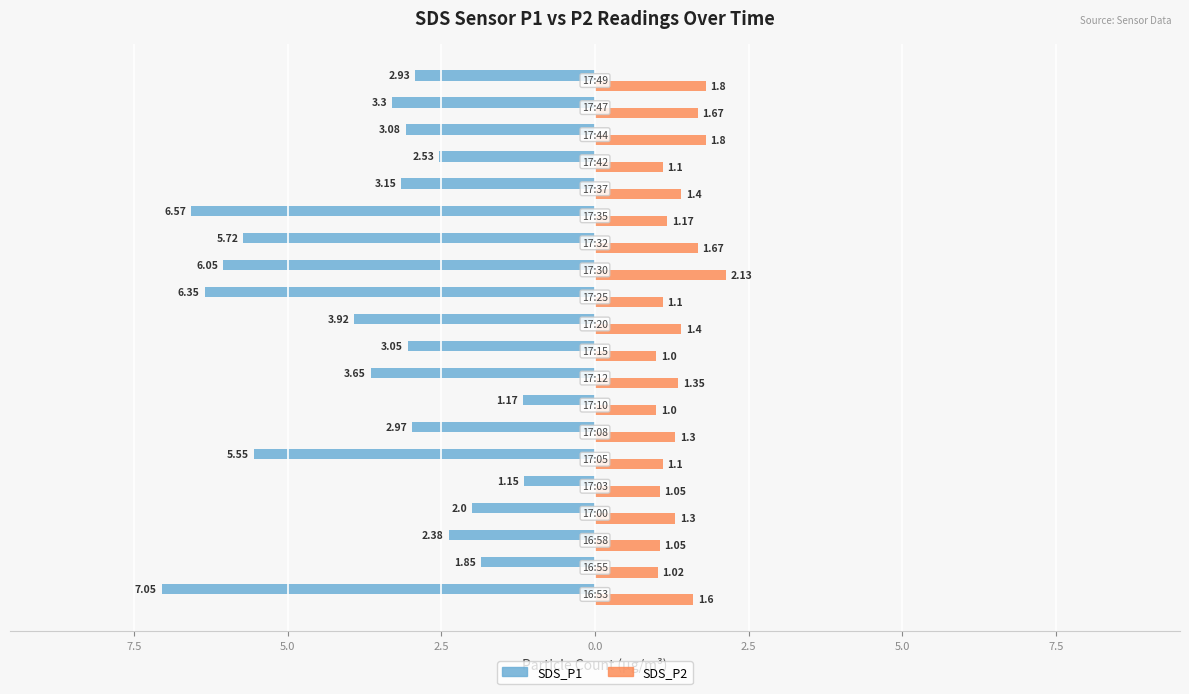

What are all the series names shown in the legend?

SDS_P1, SDS_P2